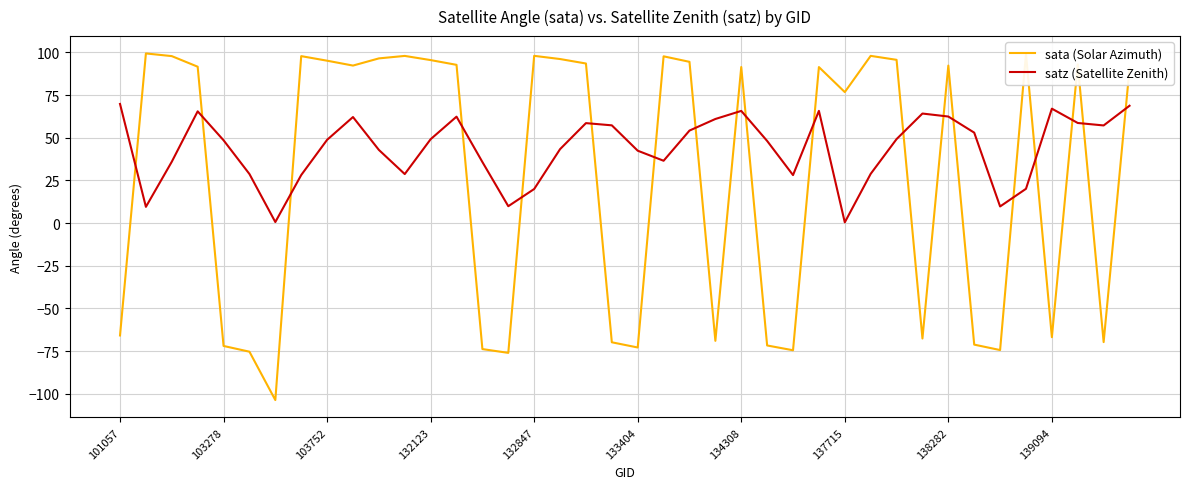

What is the minimum value shown in the chart?

-103.6